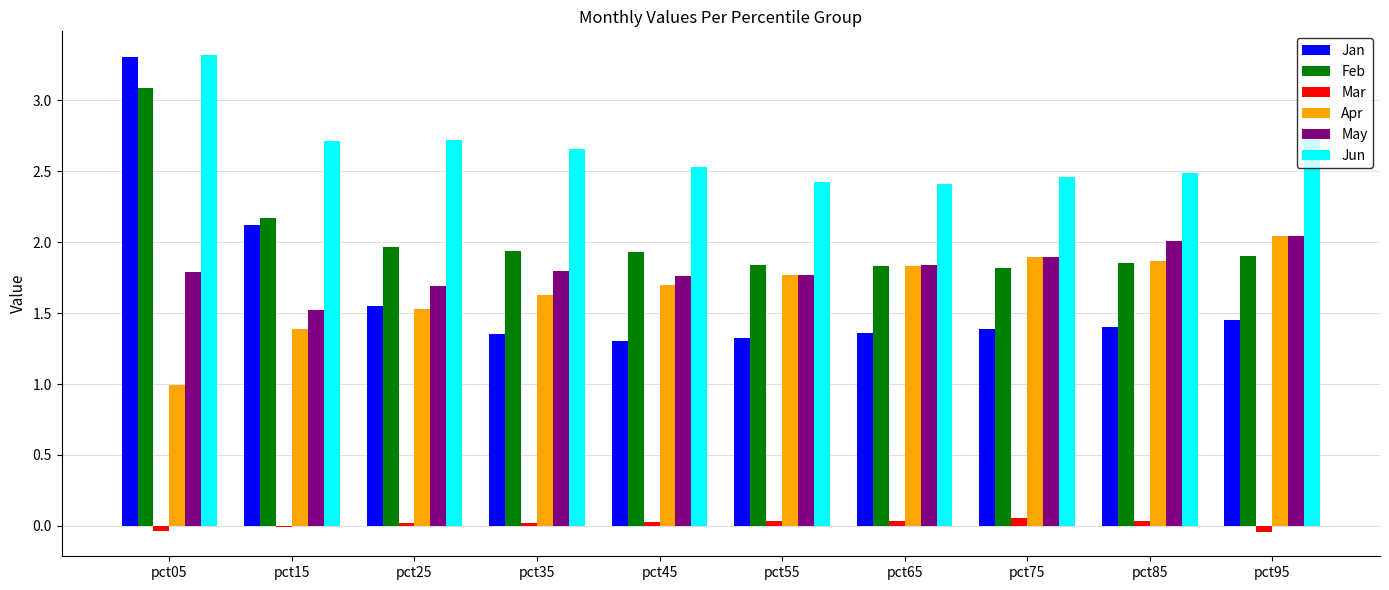

Which series has the largest total across all categories?

Jun